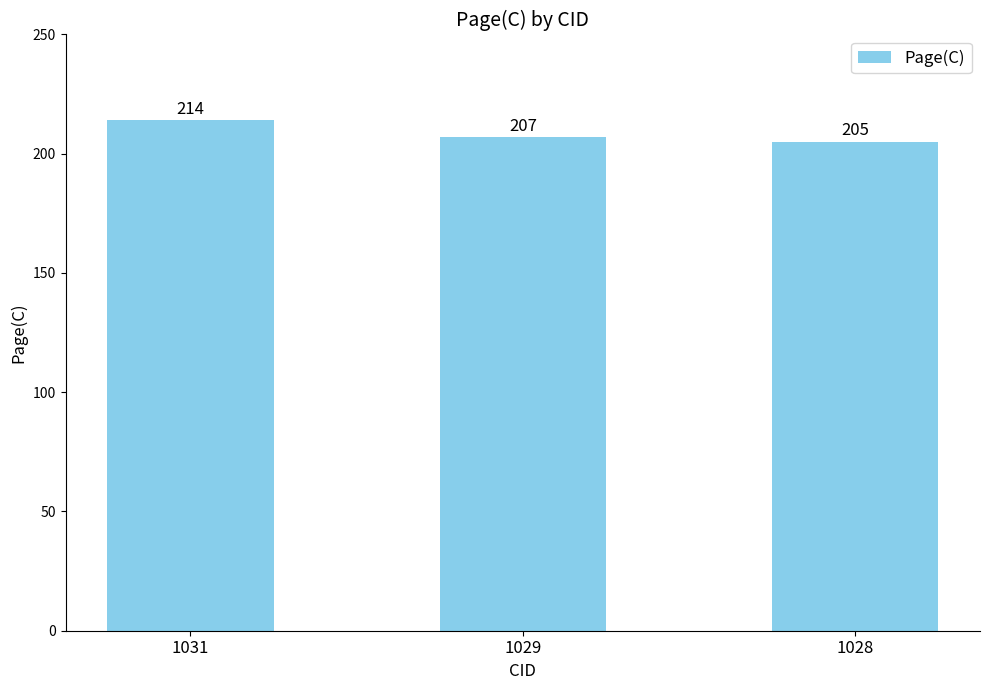

At which label is the value closest to 209?

1029